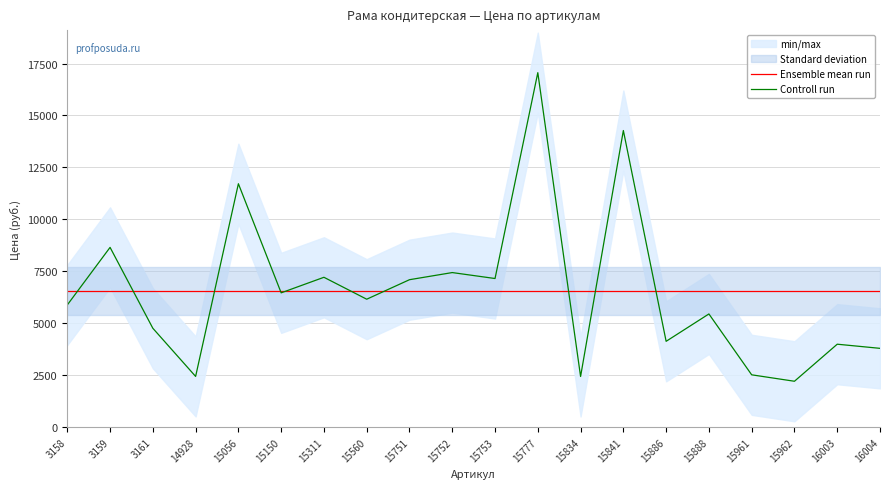

True or false: Controll run and Ensemble mean run cross at least once.

True